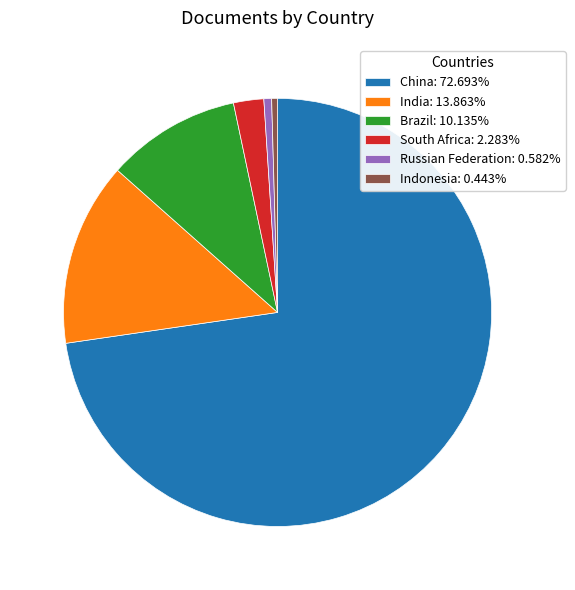

Count the number of slices in the pie.

6